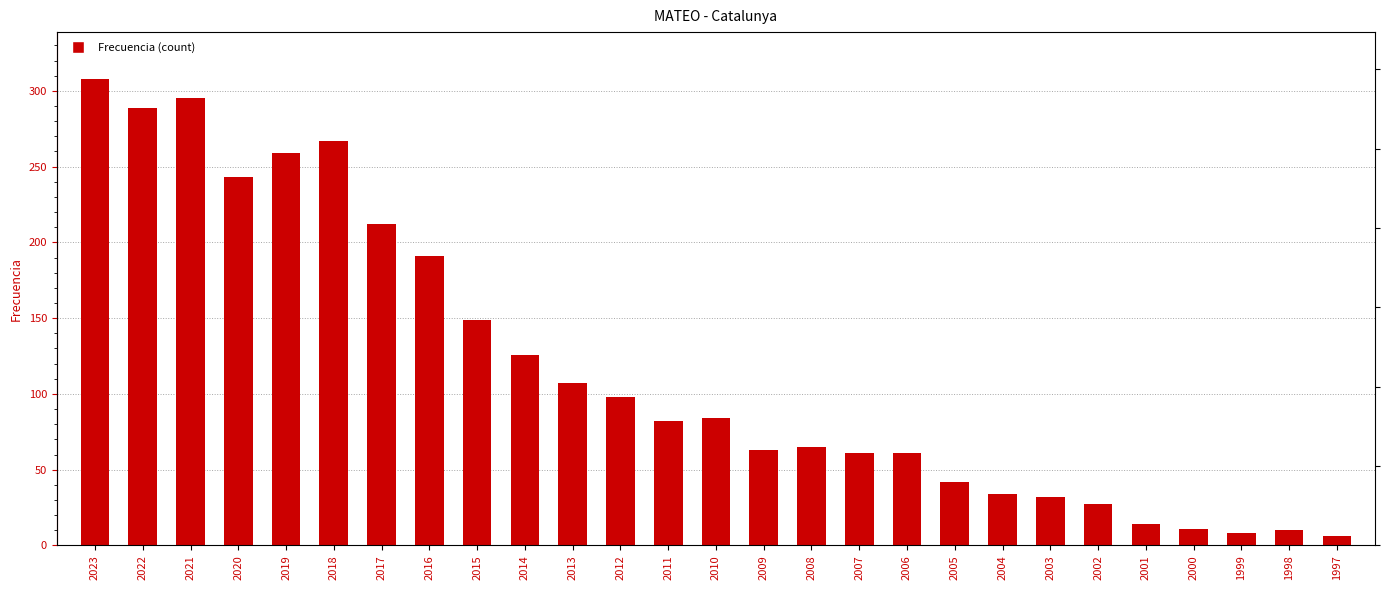

Rank the categories by value from highest to lowest.

2023, 2021, 2022, 2018, 2019, 2020, 2017, 2016, 2015, 2014, 2013, 2012, 2010, 2011, 2008, 2009, 2007, 2006, 2005, 2004, 2003, 2002, 2001, 2000, 1998, 1999, 1997